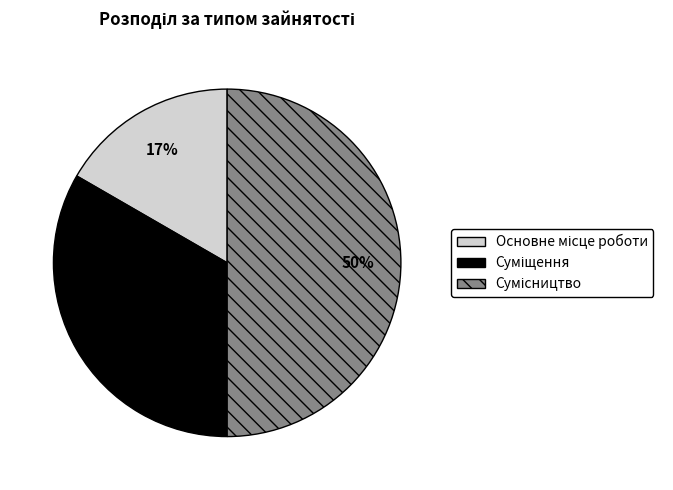

To the nearest percent, what is the difference between the largest and smallest slice percentages?

33%